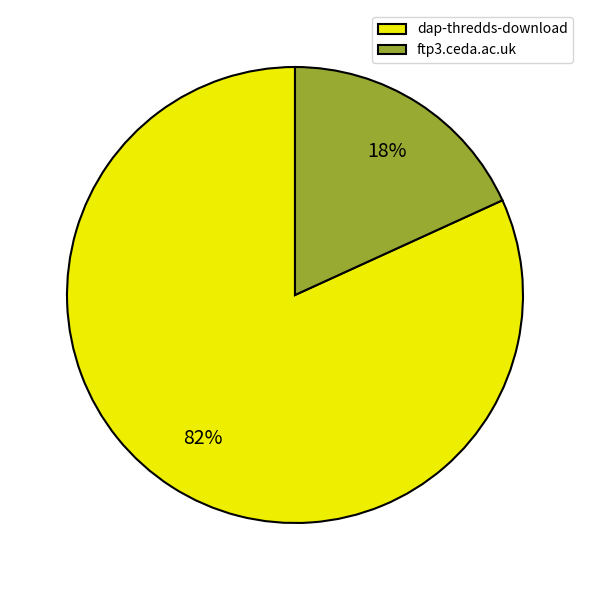

How many slices are in this pie chart?

2